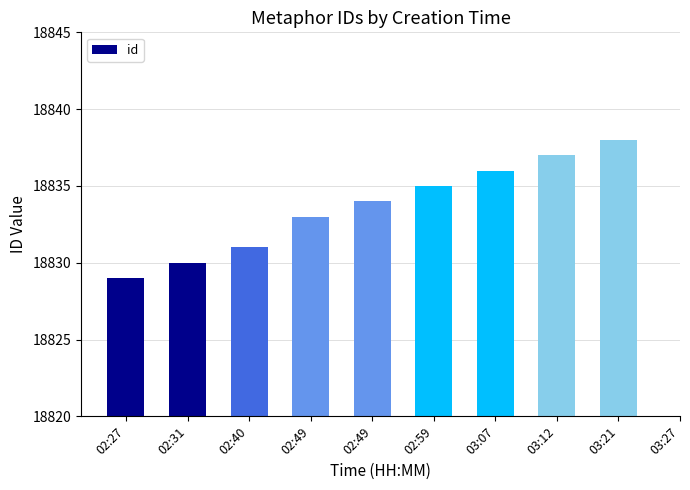

What is the difference between the maximum and minimum values?

9